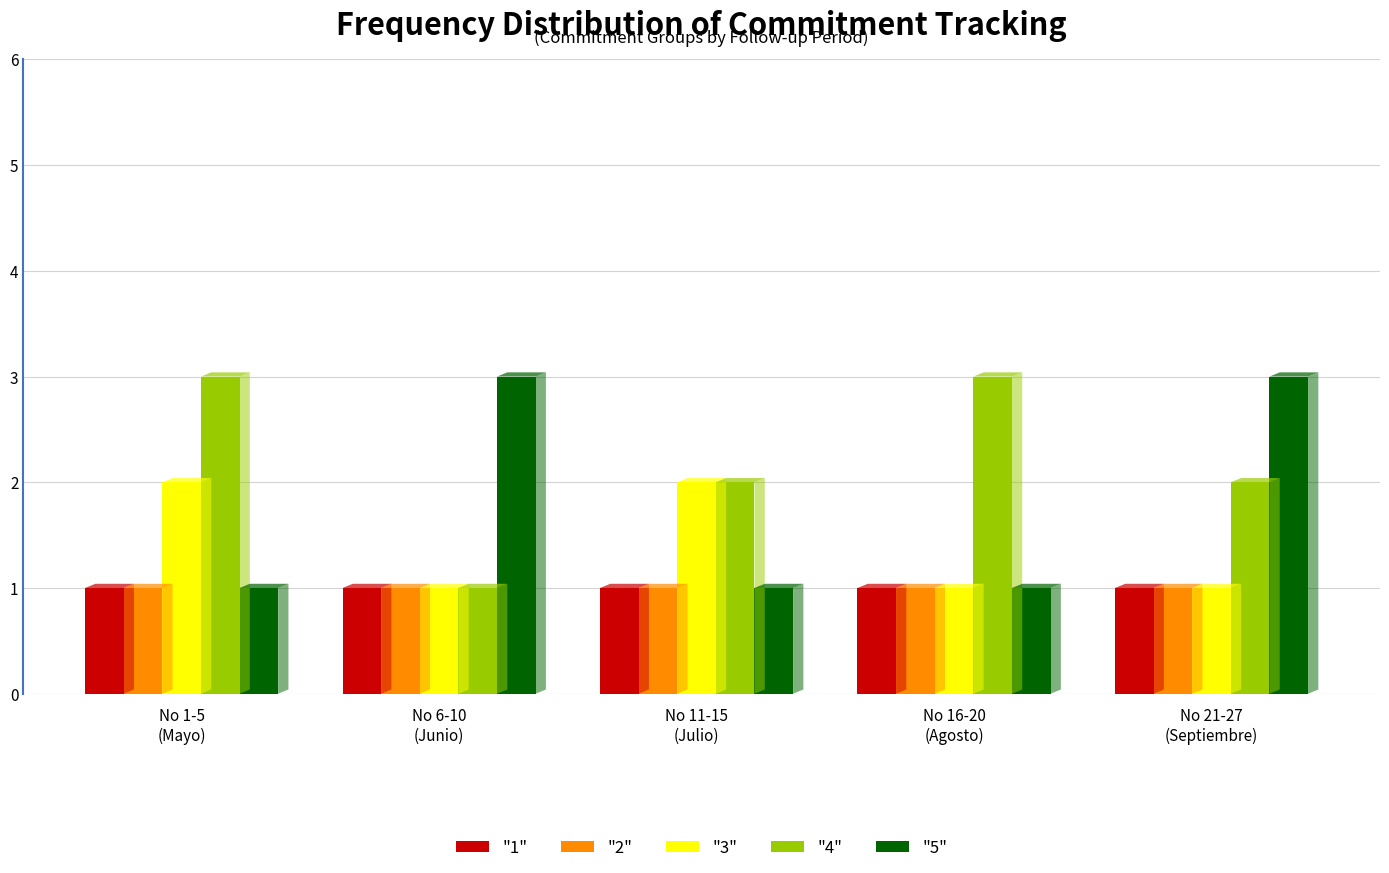

Reading right to left, extract all data points from this chart.

"1": 1	1	1	1	1
"2": 1	1	1	1	1
"3": 1	1	2	1	2
"4": 2	3	2	1	3
"5": 3	1	1	3	1